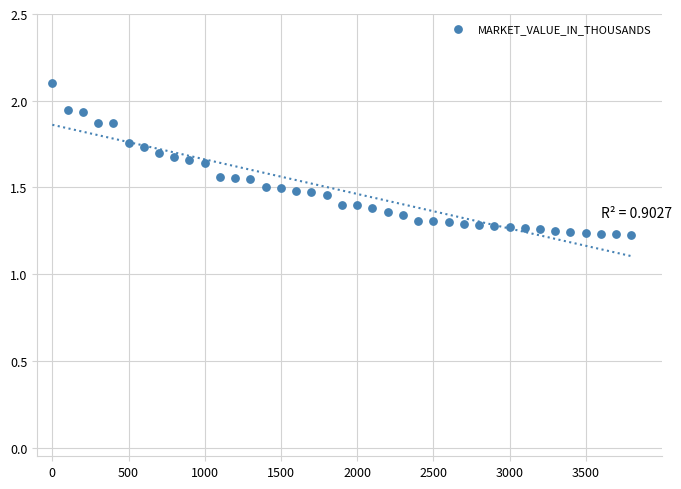

What is the range of Y values (max minus min)?

0.9